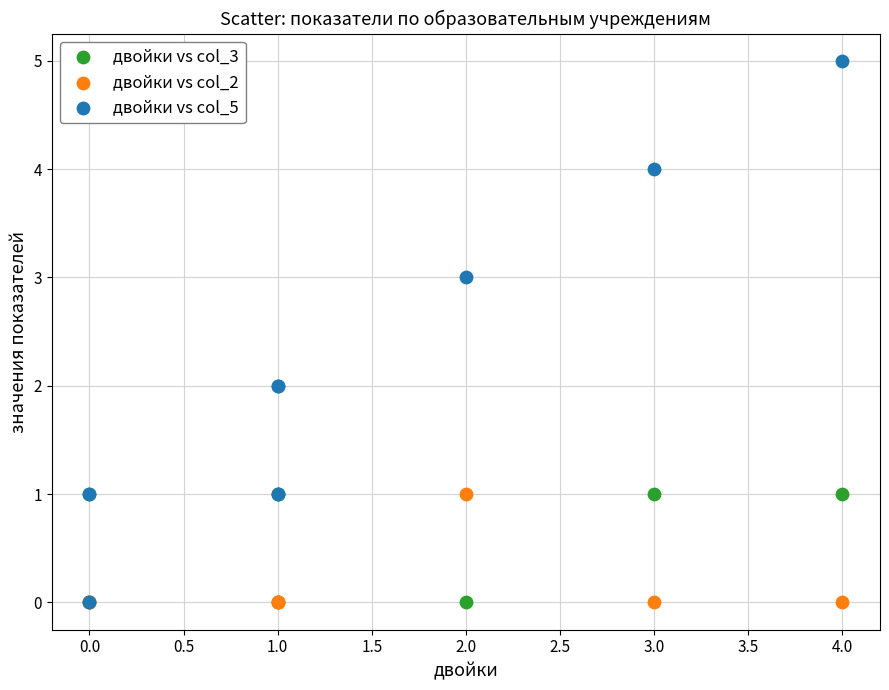

Which series has the largest Y range (max minus min)?

двойки vs col_5